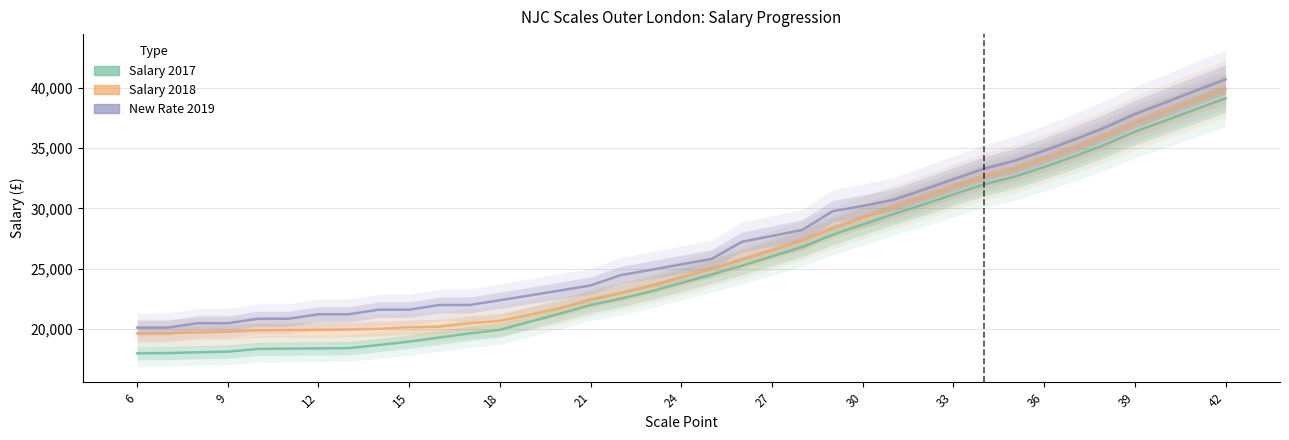

What are all the series names shown in the legend?

Salary 2017, Salary 2018, New Rate 2019